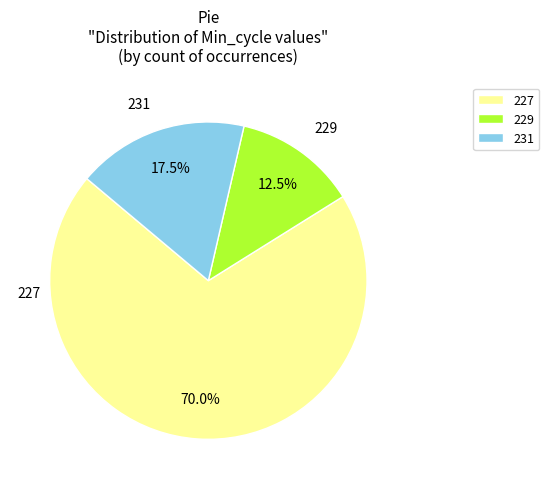

Approximately how many times larger is the value at 227 compared to 229?

5.6